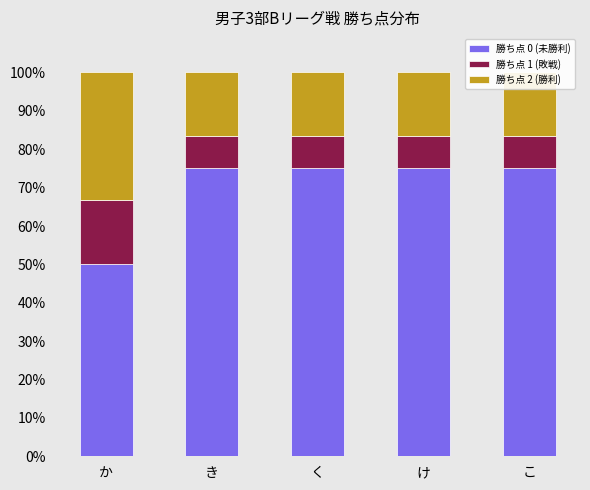

How many groups of bars are there?

5